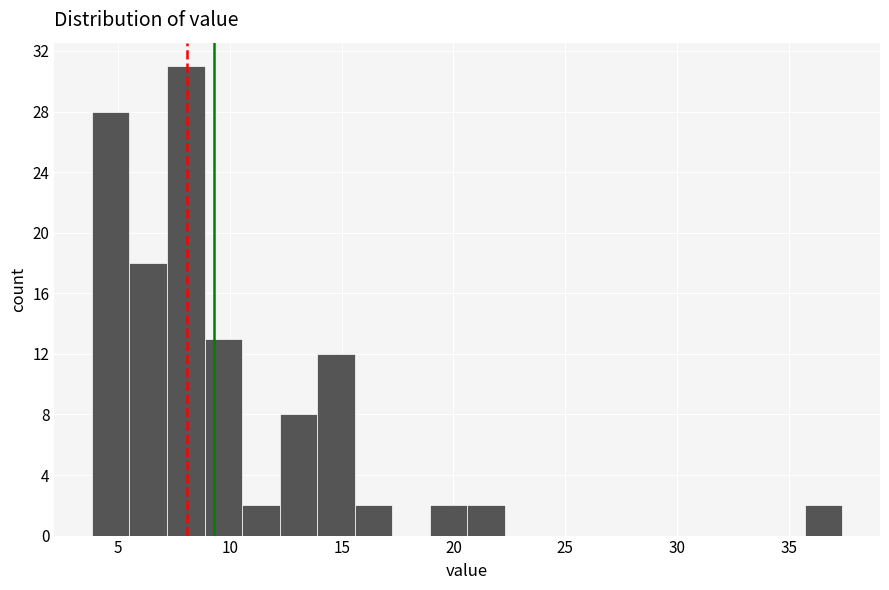

Read against the x-axis, roughly where is the centre of the tallest bar?

8.0